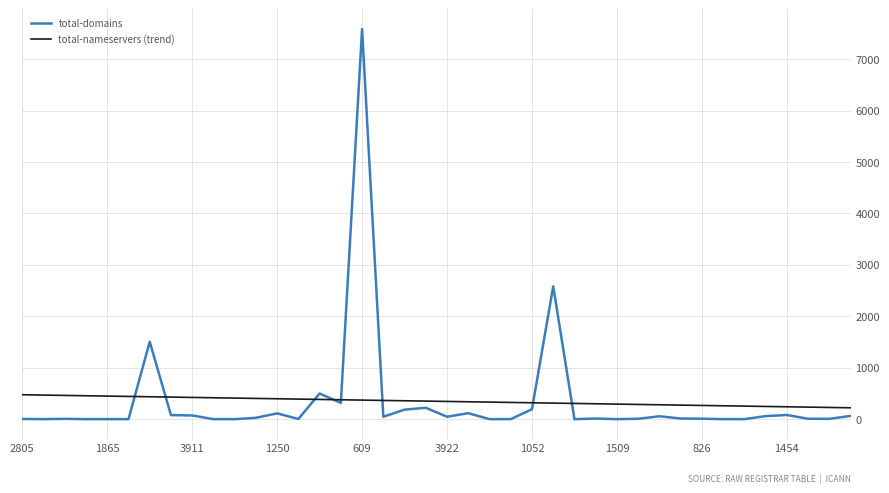

What is the lowest value of the total-nameservers (trend) series?

221.2